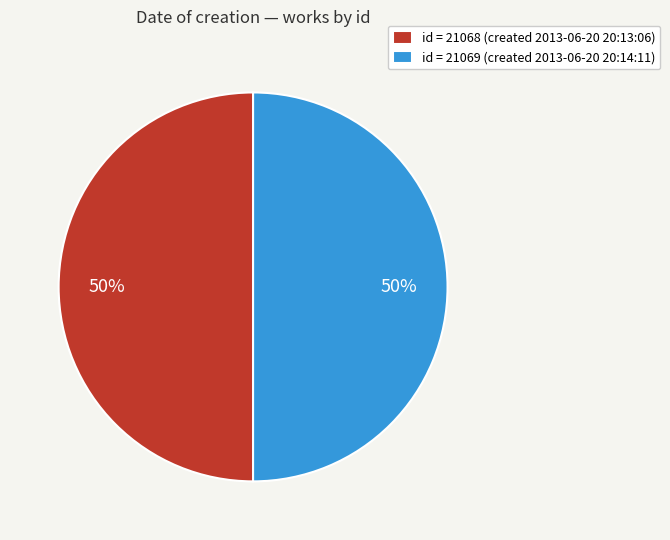

To the nearest percent, what is the average slice percentage?

50%